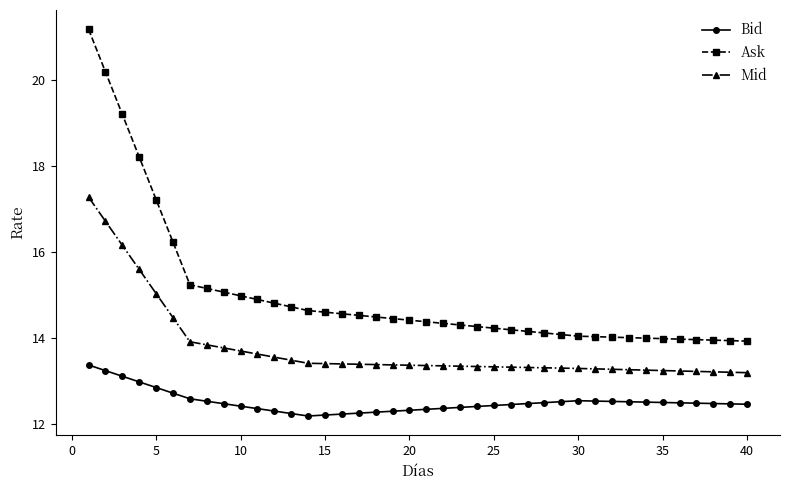

How many distinct data groups are displayed?

3